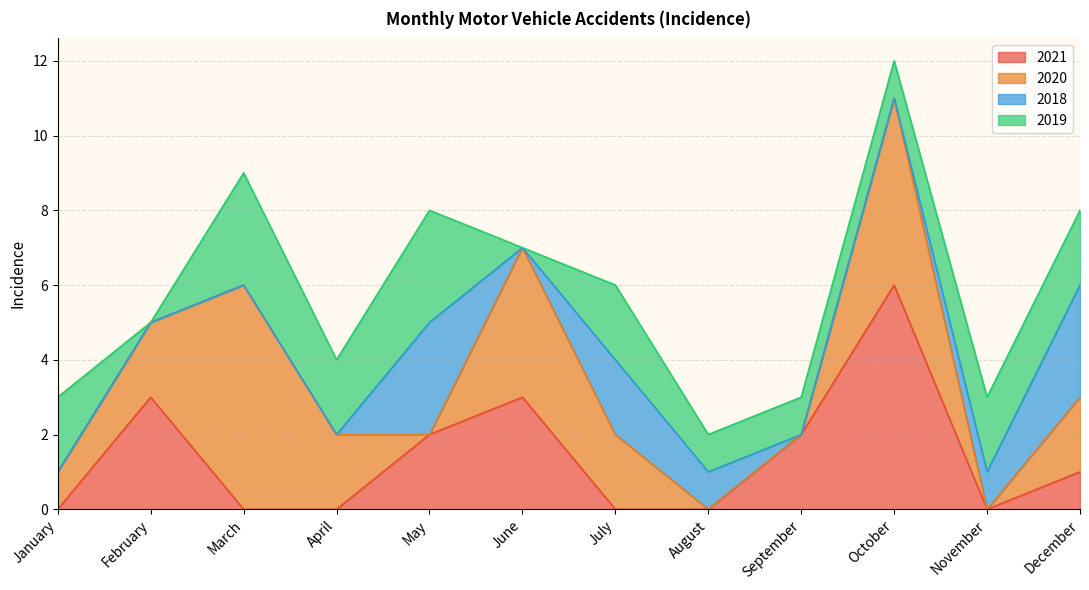

After their last crossing, which series has the higher values: 2021 or 2020?

2020